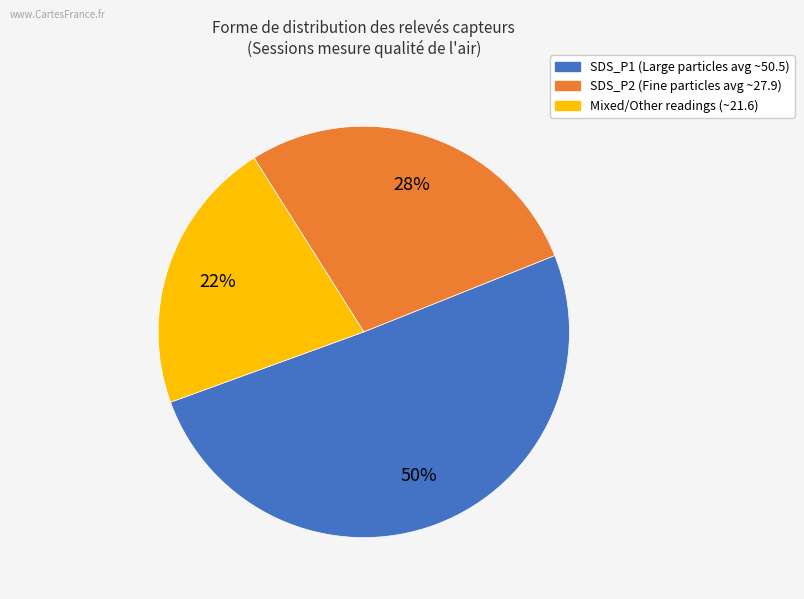

Is there a majority slice in this chart?

Yes